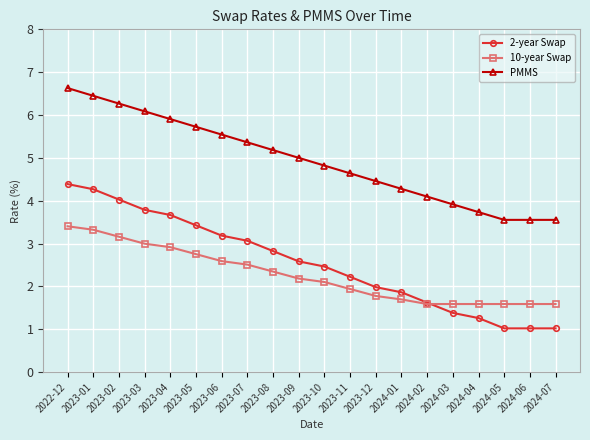

What is the label of the 2nd point from the left?

2023-01